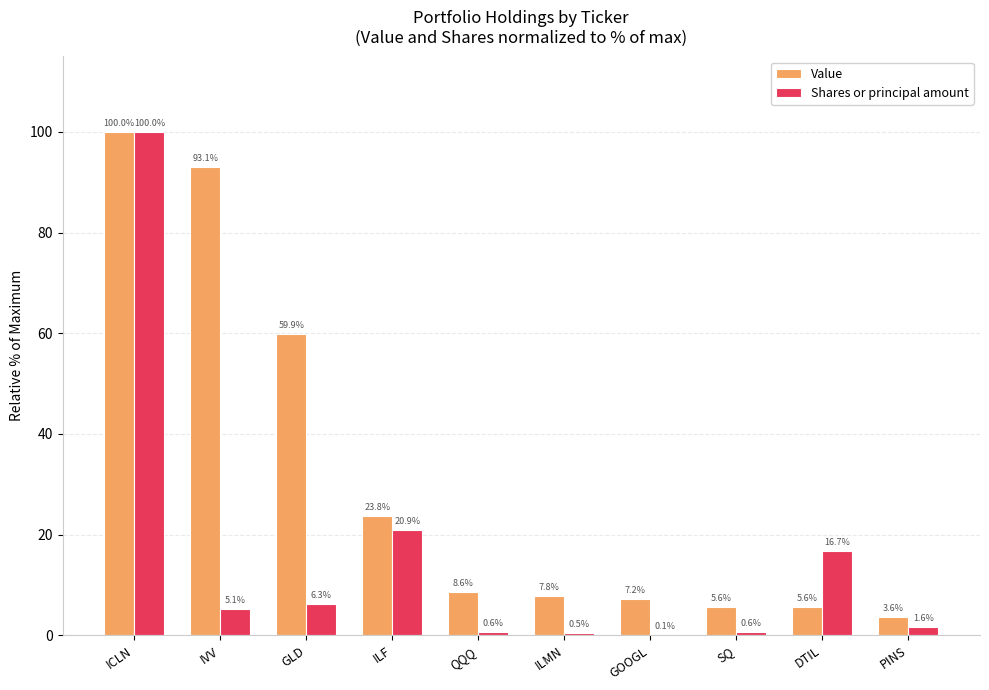

How many data points does each series have?

10